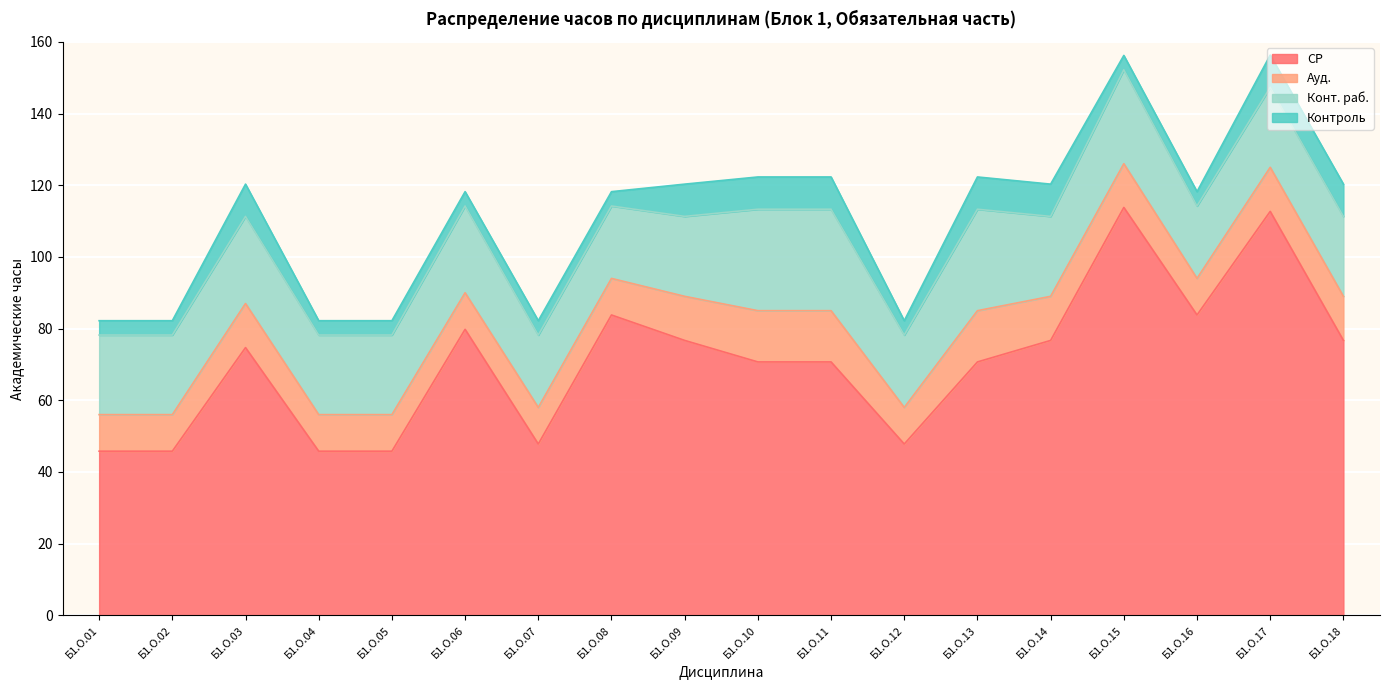

Does the chart display data point markers on the line(s)?

No